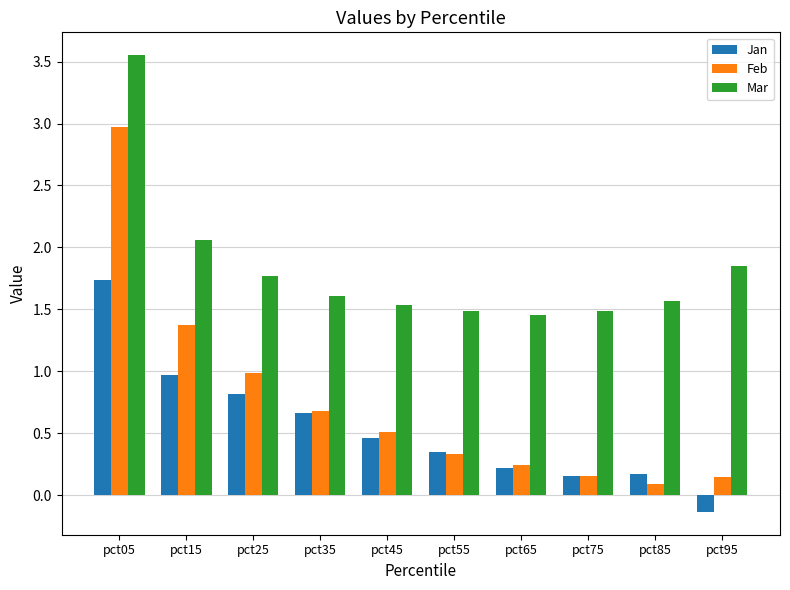

How many groups of bars are there?

10